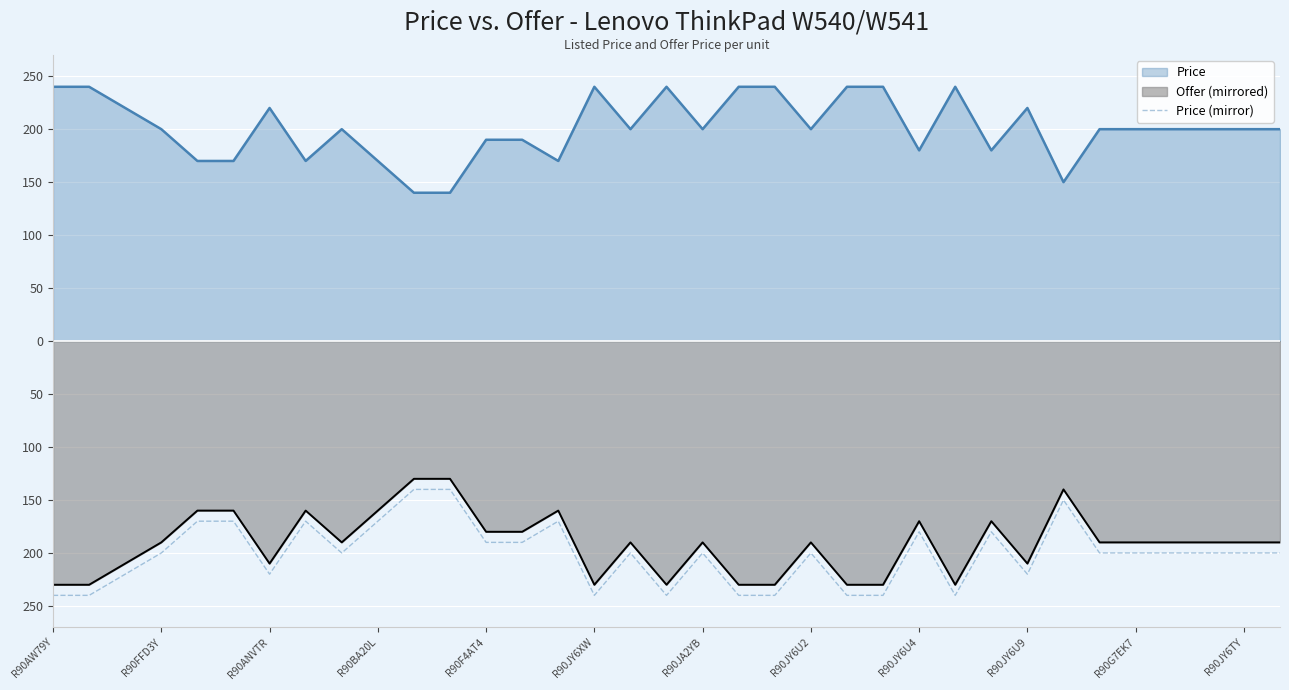

What is the minimum value shown in the chart?

-240